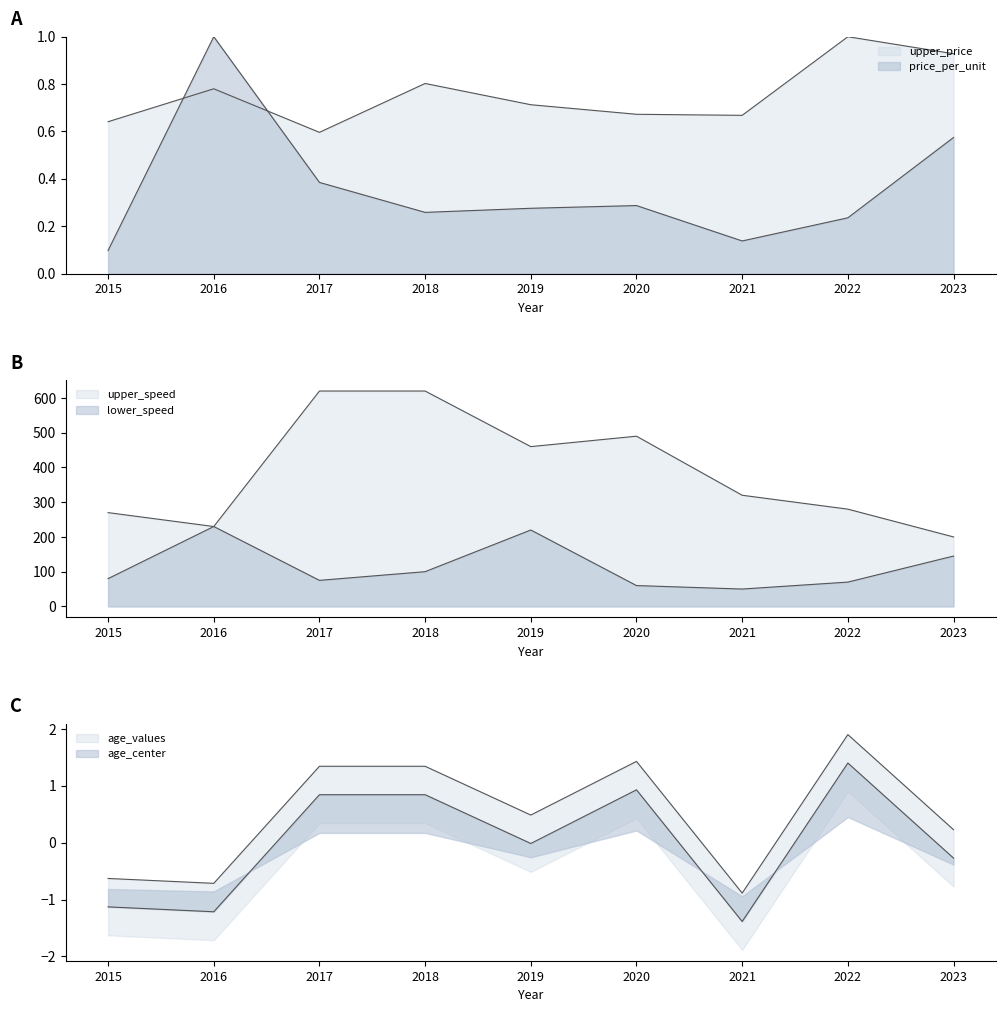

What is the difference between the age_values values at 2021 and 2019?

1.4